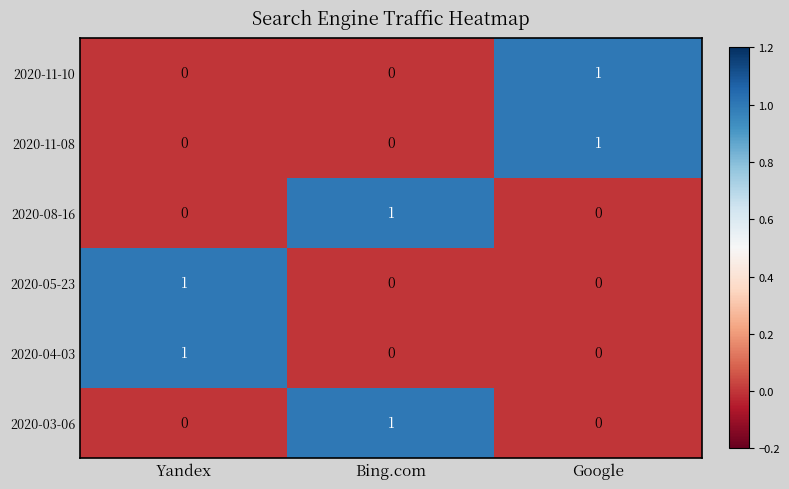

Reading left to right, extract all data points from this chart.

2020-11-10: 0	0	1
2020-11-08: 0	0	1
2020-08-16: 0	1	0
2020-05-23: 1	0	0
2020-04-03: 1	0	0
2020-03-06: 0	1	0